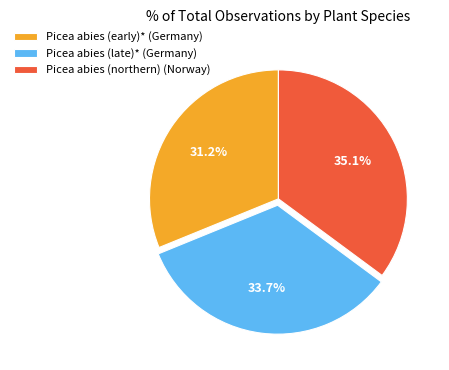

Is it true that Picea abies (late)* (Germany) is 40% of the pie?

False